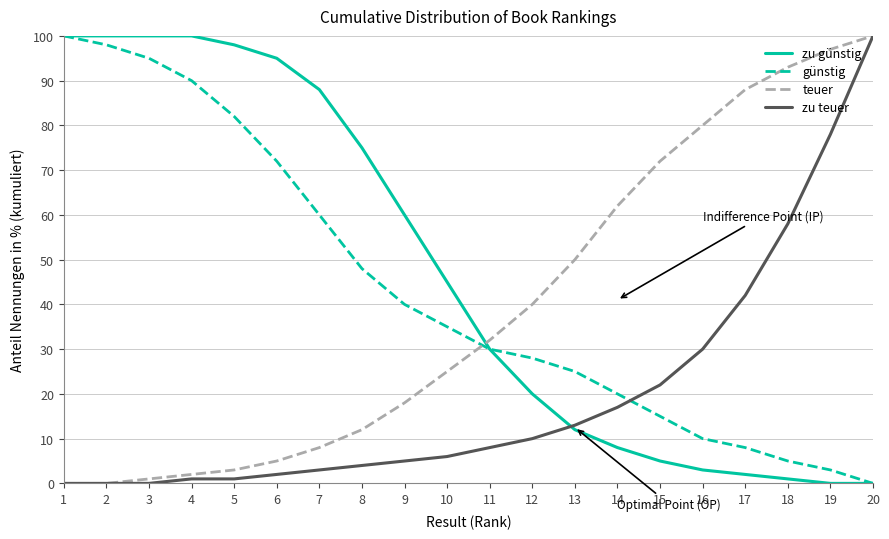

What is the maximum value for zu günstig?

100